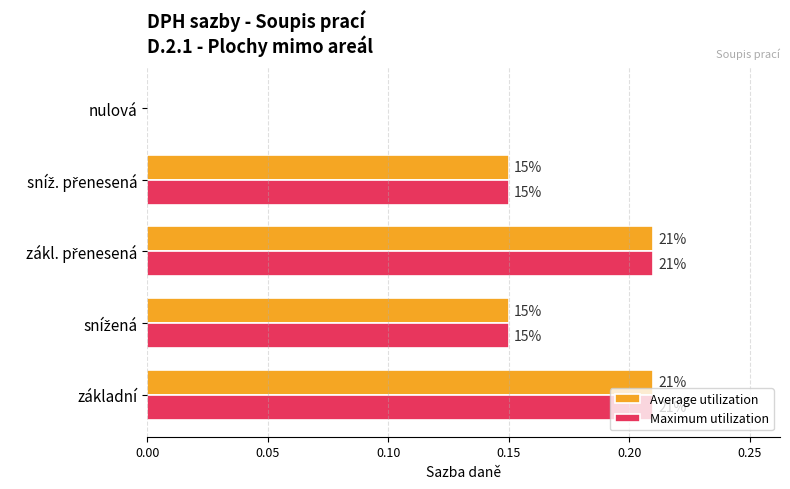

What are all the series names shown in the legend?

Average utilization, Maximum utilization